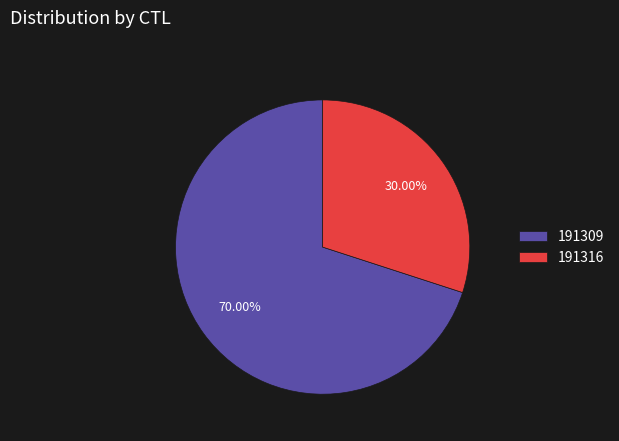

To the nearest percent, what percentage of the pie is 191309?

70%